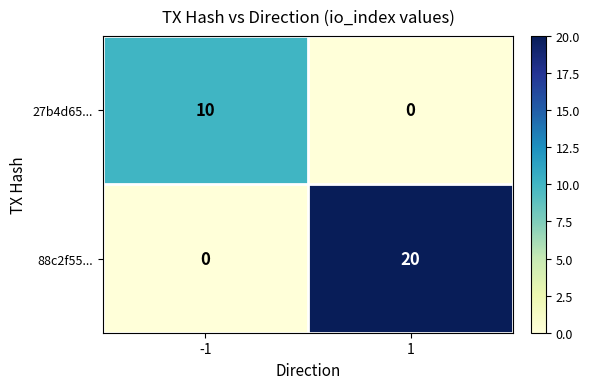

What is the difference between the 88c2f55... values at 1 and -1?

20